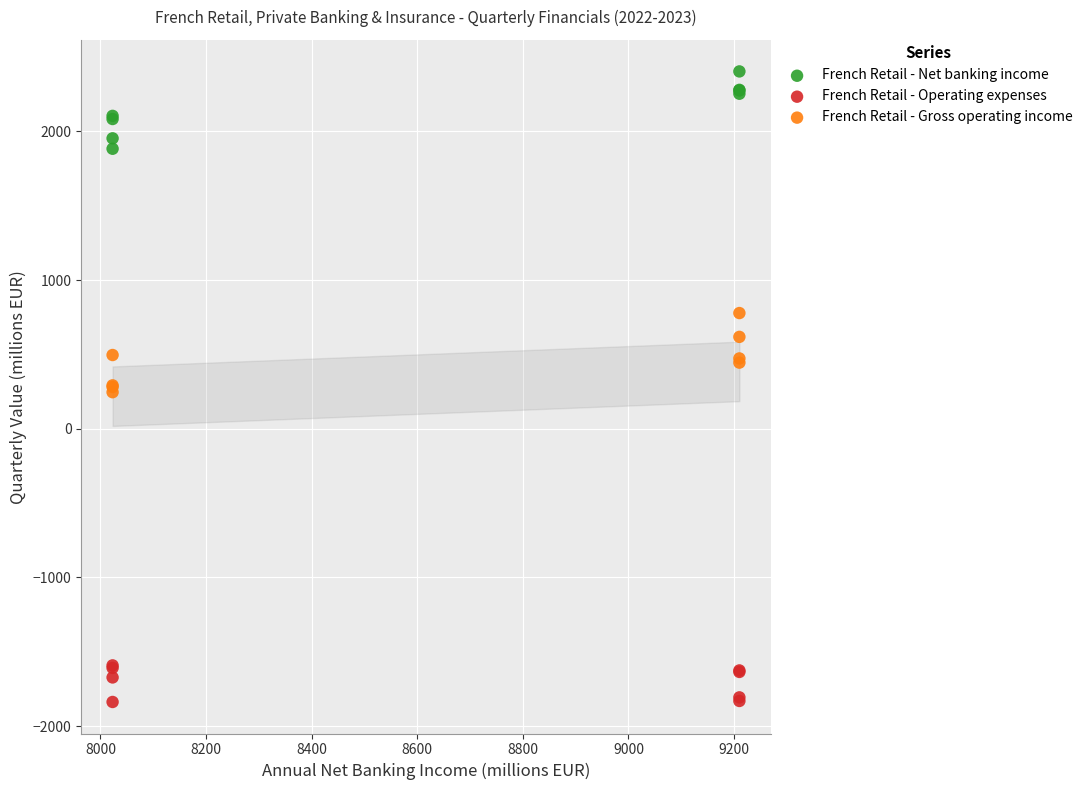

Which series contains the highest Y value?

French Retail - Net banking income